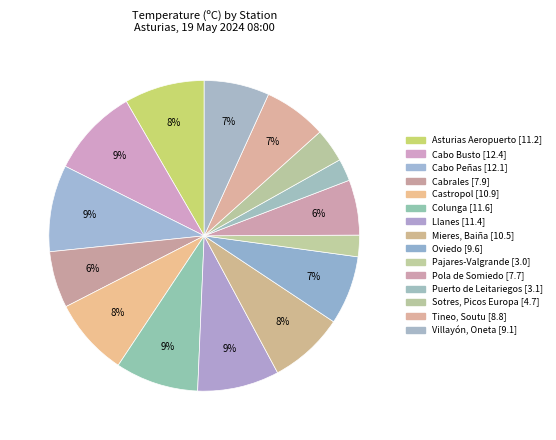

Which slice is the smallest?

Pajares-Valgrande